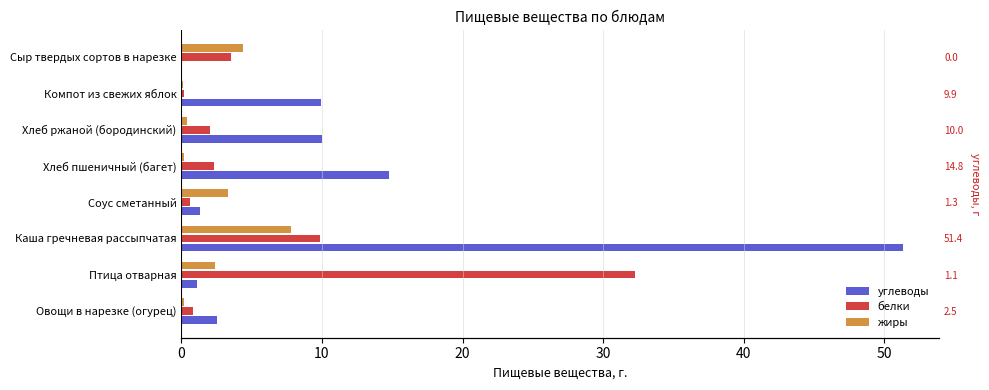

What is the difference between the maximum and second lowest values in the жиры series?

7.6